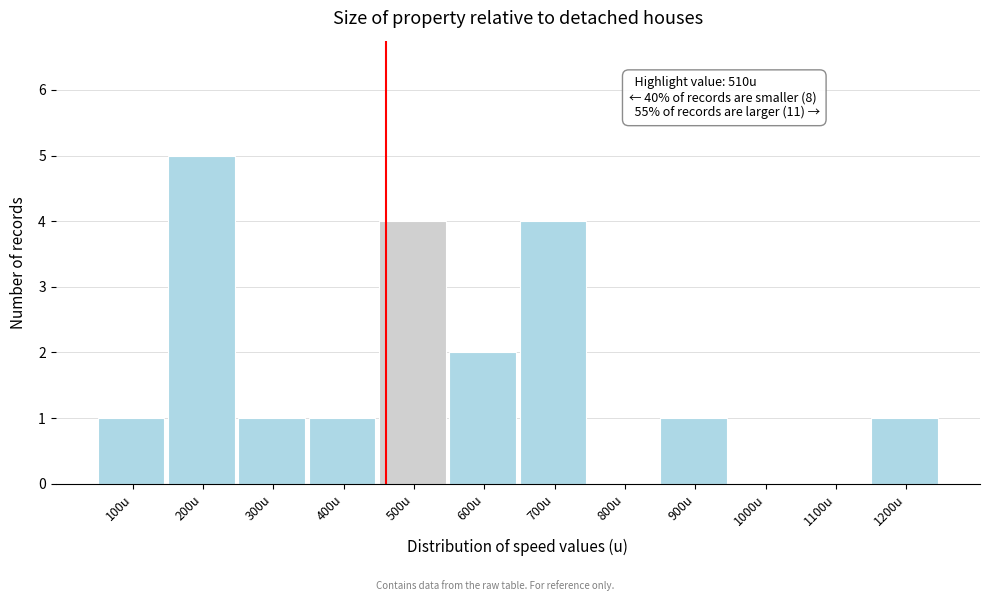

Reading right to left, list all the values displayed in this chart.

1200u=1	1100u=0	1000u=0	900u=1	800u=0	700u=4	600u=2	500u=4	400u=1	300u=1	200u=5	100u=1